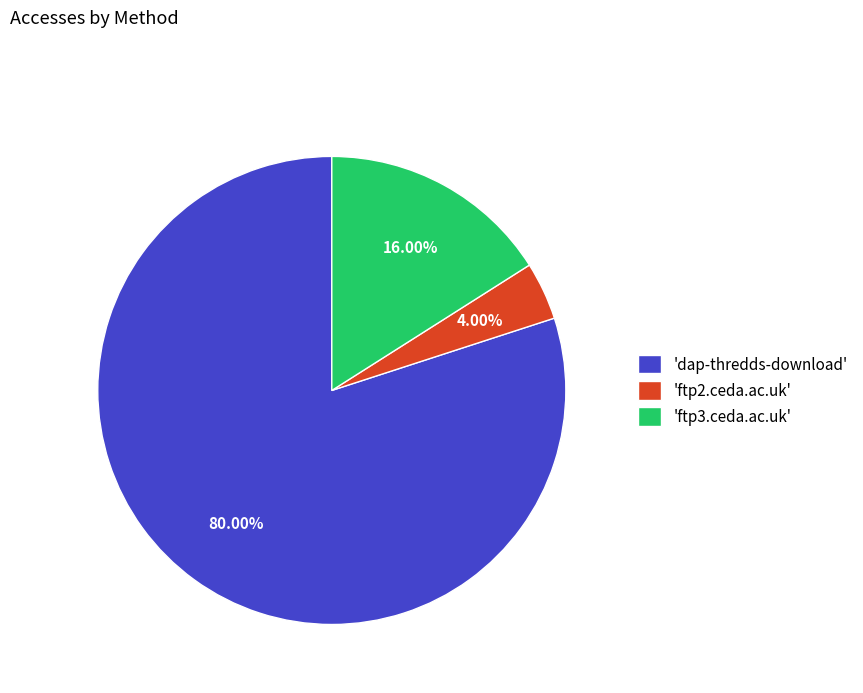

What is the largest slice in the pie chart?

'dap-thredds-download'